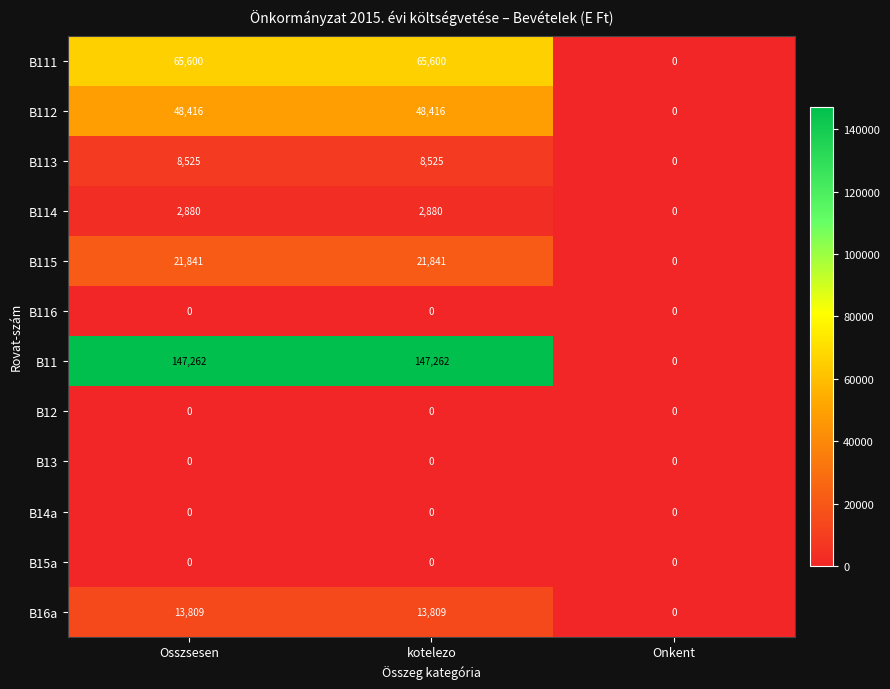

Between kotelezo and Onkent, which series saw the biggest shift?

B11